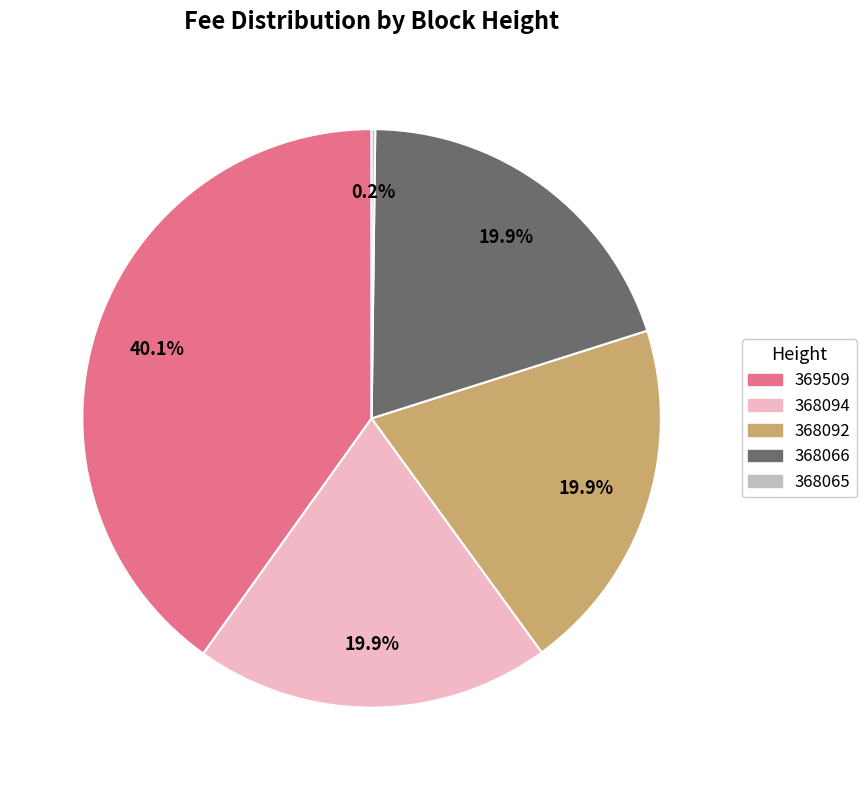

Combined, what portion of the pie is 368094 and 369509?

60.0%